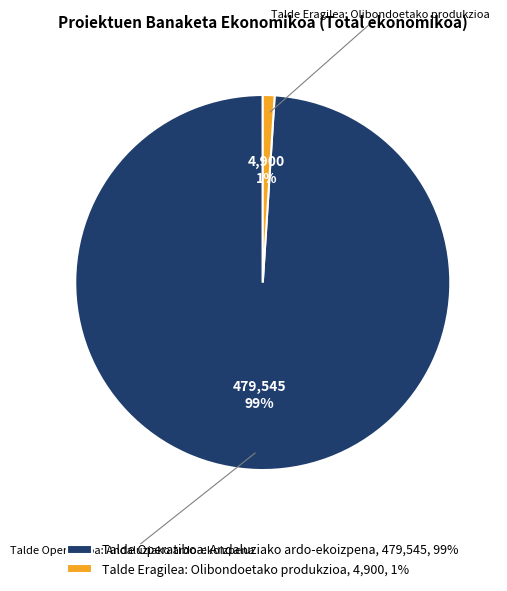

What percentage is the Talde Operatiboa: Andaluziako ardo-ekoizpena slice, to the nearest percent?

99%